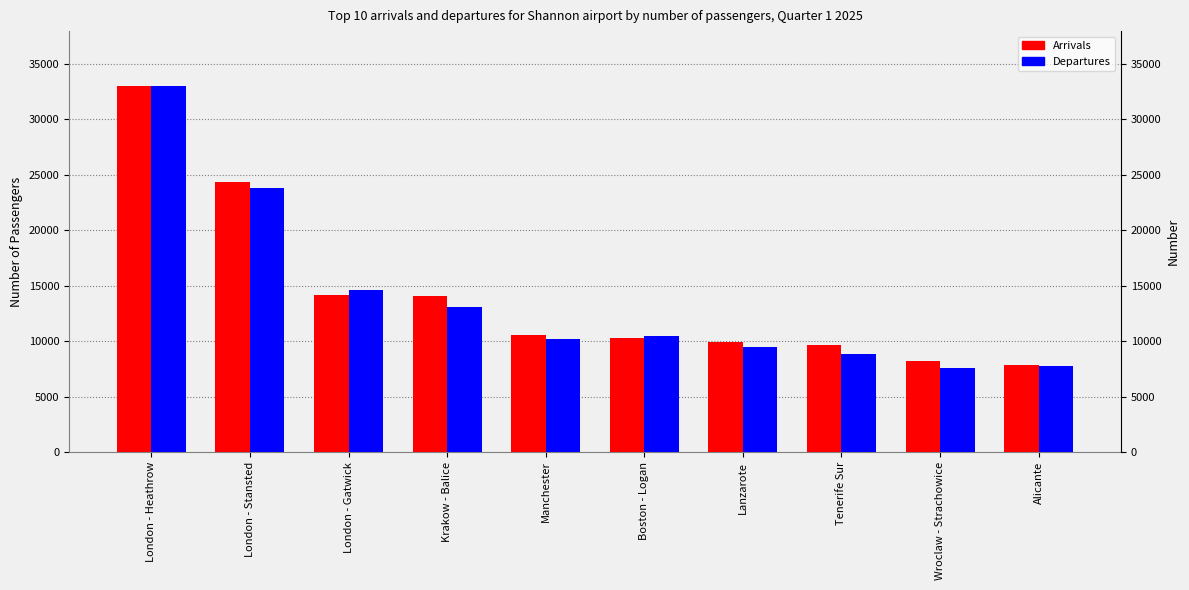

At which category is the sum across all series the highest?

London - Heathrow